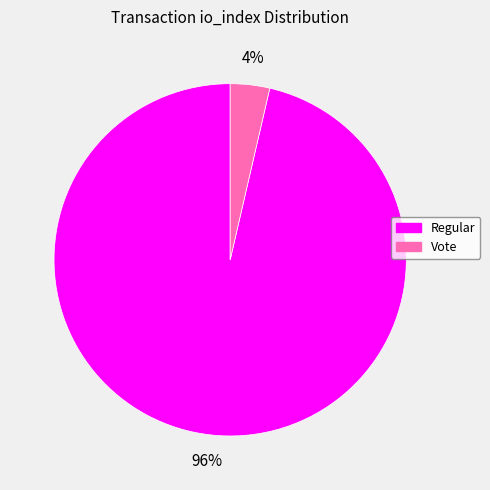

Is there a majority slice in this chart?

Yes